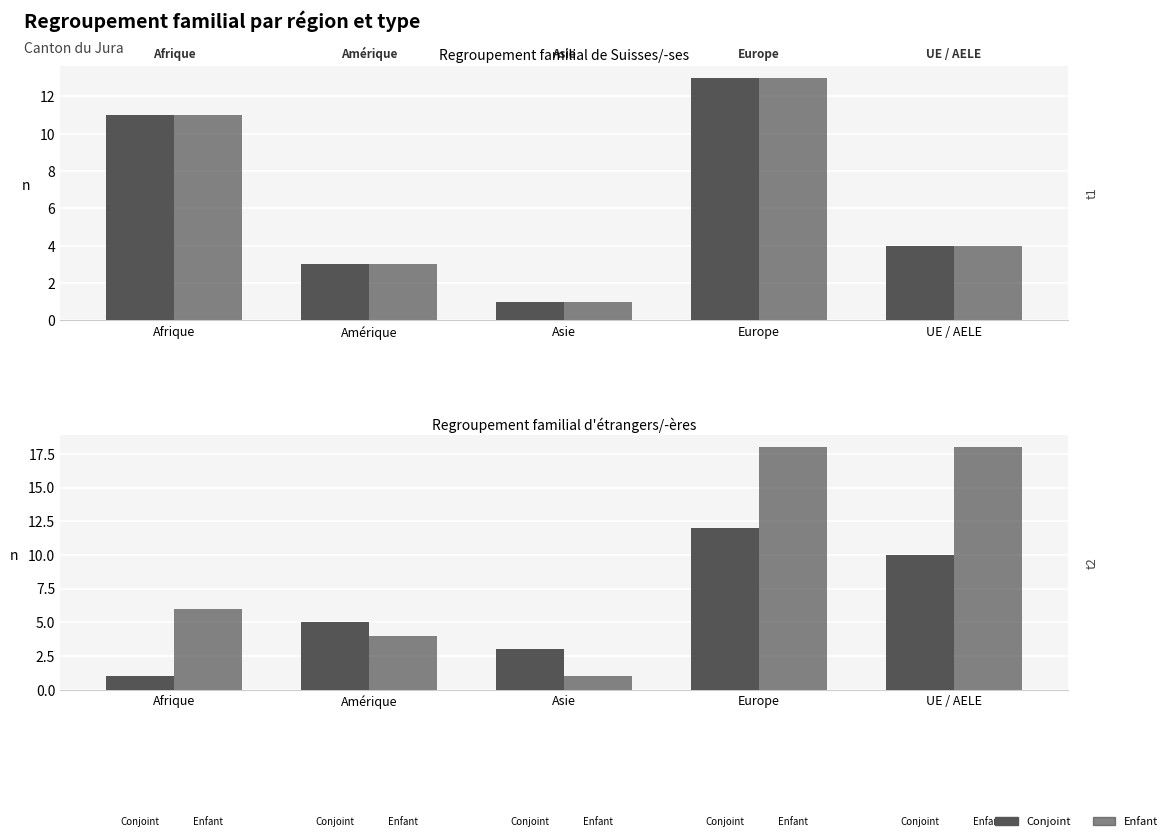

The value of Enfant at UE / AELE is 7. True or false?

False